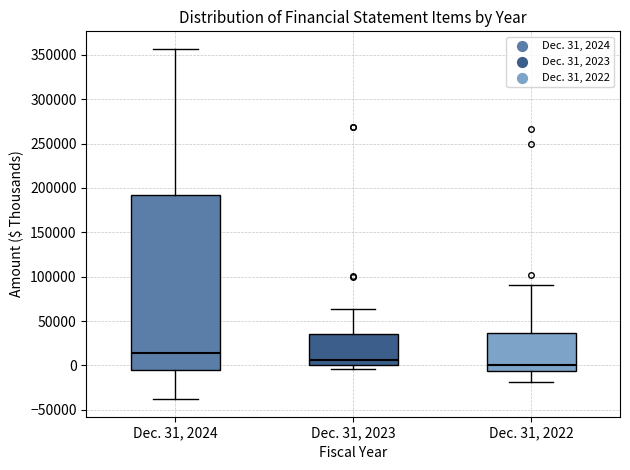

Where does the median line of the box for Dec. 31, 2022 sit on the y-axis? The values are not printed on the chart, so give them approximately, as read against the axis.

0